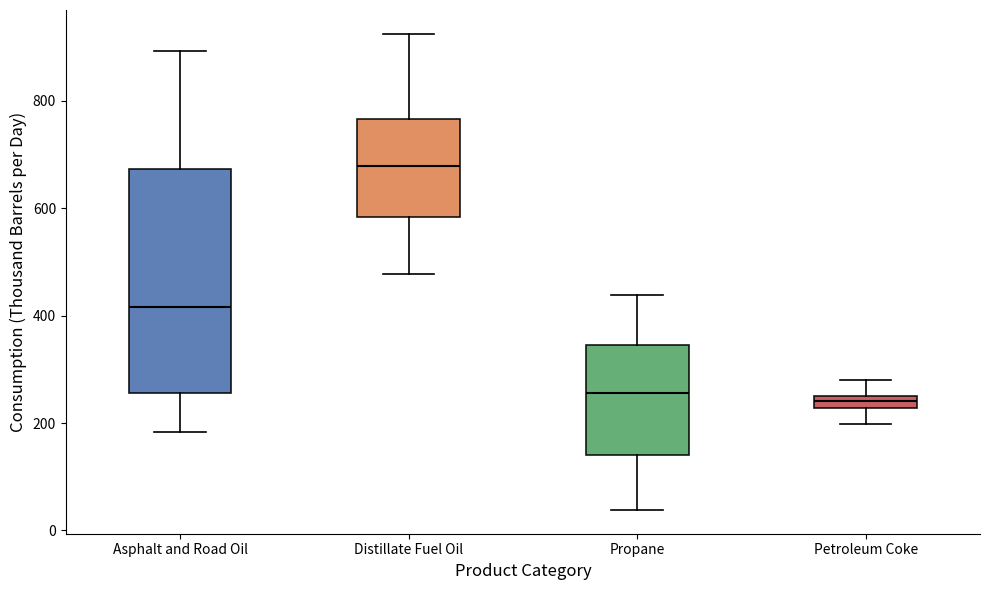

Comparing the boxes themselves (not the whiskers), which one is the tallest?

Asphalt and Road Oil